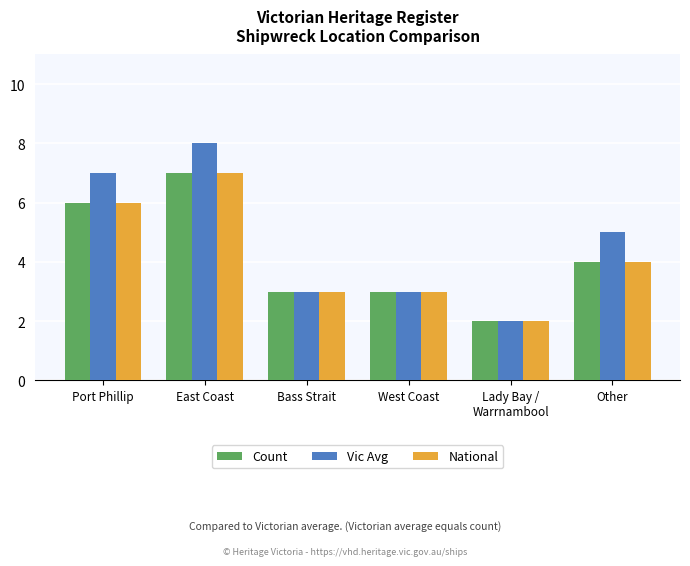

What value does the Count series have at Port Phillip?

6